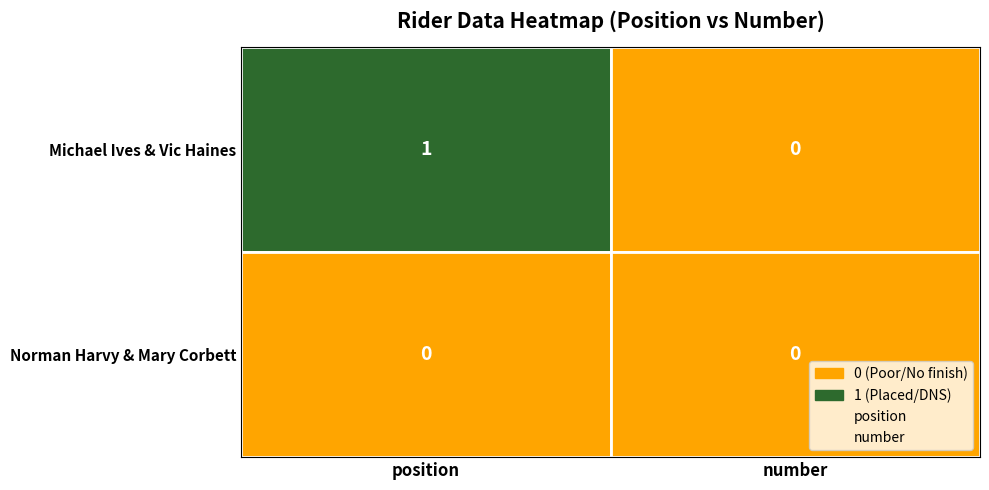

What is the sum of all Michael Ives & Vic Haines values?

1